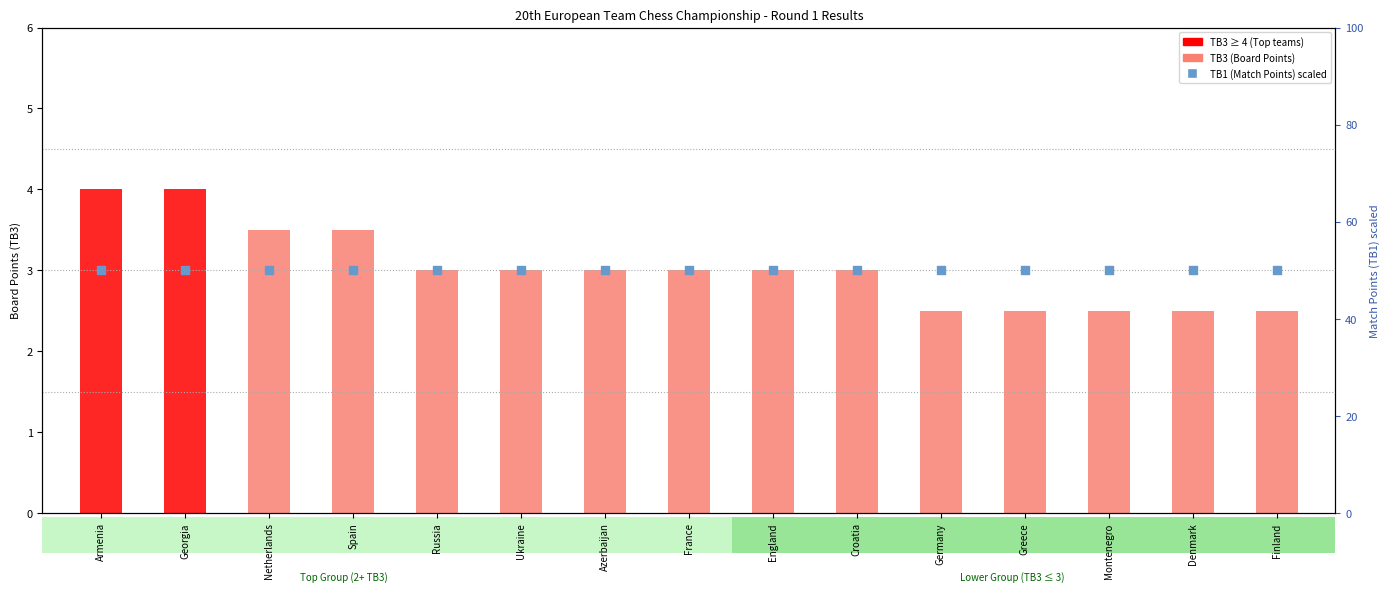

Which series contains the highest Y value?

TB1 (Match Points)